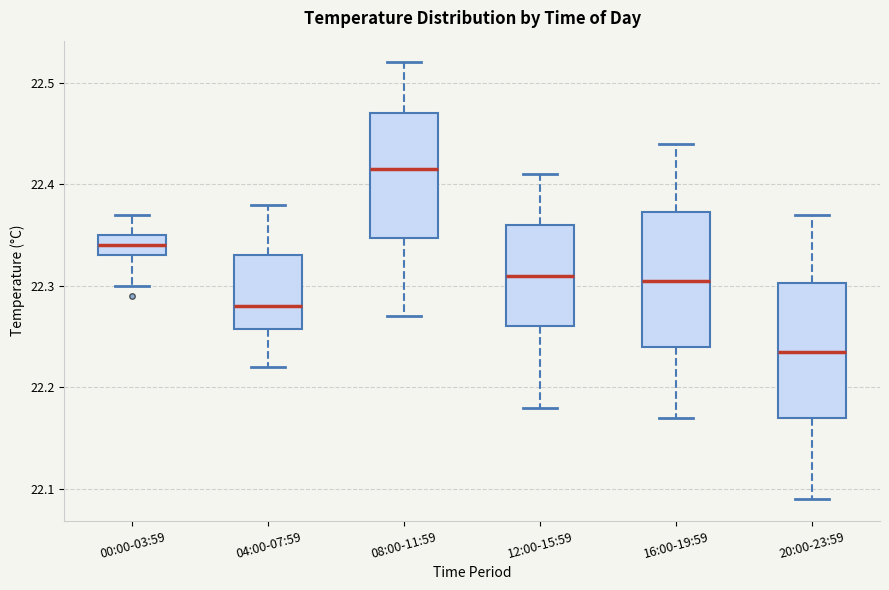

Reading left to right, read every box against the y-axis: the position of its median line, the range the box covers, and the ends of its whiskers. The values are not printed on the chart, so give them approximately, as read against the axis.

00:00-03:59: median 22.34, box 22.33 to 22.35, whiskers 22.30 to 22.37
04:00-07:59: median 22.28, box 22.26 to 22.33, whiskers 22.22 to 22.38
08:00-11:59: median 22.42, box 22.35 to 22.47, whiskers 22.27 to 22.52
12:00-15:59: median 22.31, box 22.26 to 22.36, whiskers 22.18 to 22.41
16:00-19:59: median 22.31, box 22.24 to 22.37, whiskers 22.17 to 22.44
20:00-23:59: median 22.24, box 22.17 to 22.30, whiskers 22.09 to 22.37